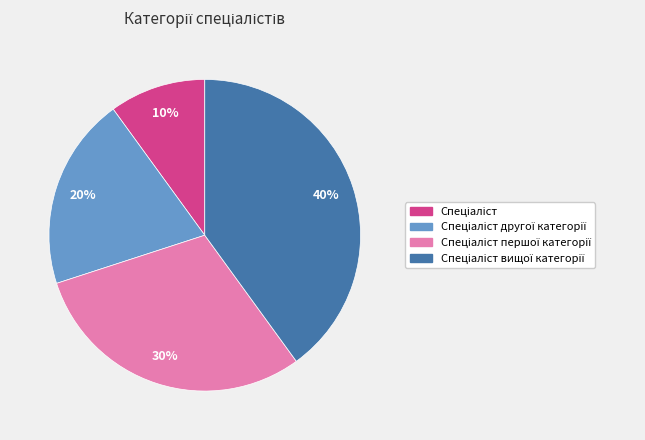

Is there a majority slice in this chart?

No